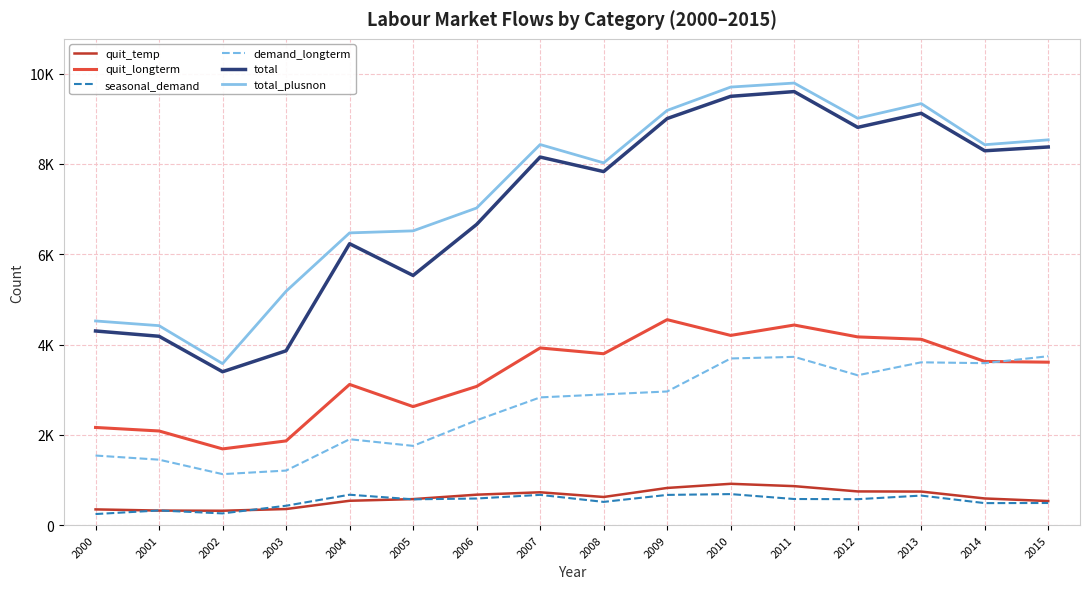

Where does the total_plusnon series first go above 8427?

2007